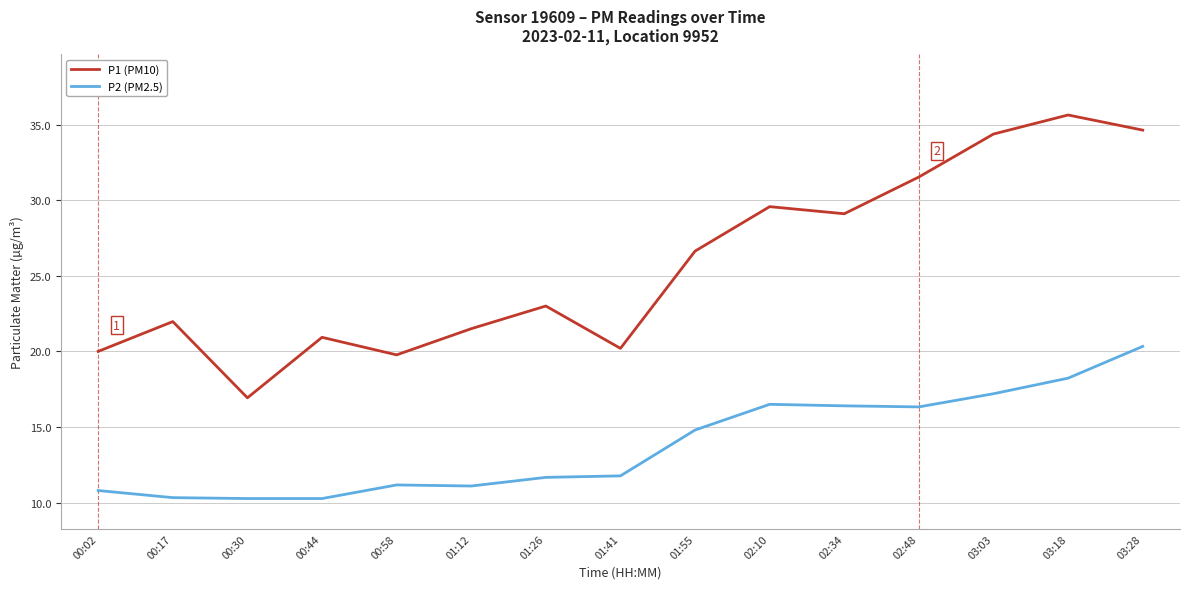

What is the minimum value for P1 (PM10)?

16.9